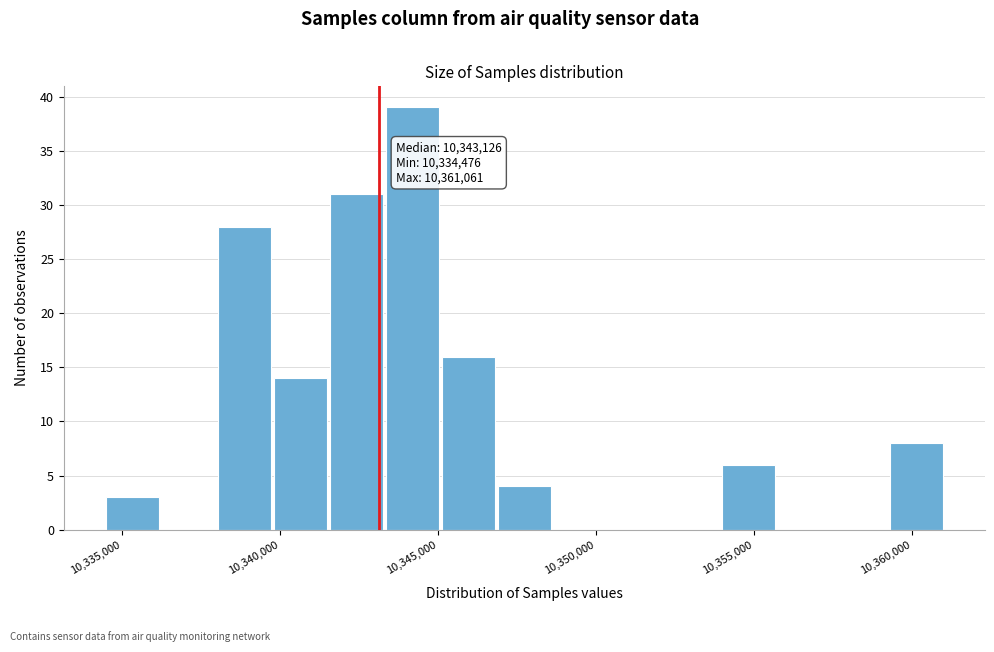

Around what value on the x-axis is the tallest bar? Give the approximate position of its centre, as read against the axis.

10344000